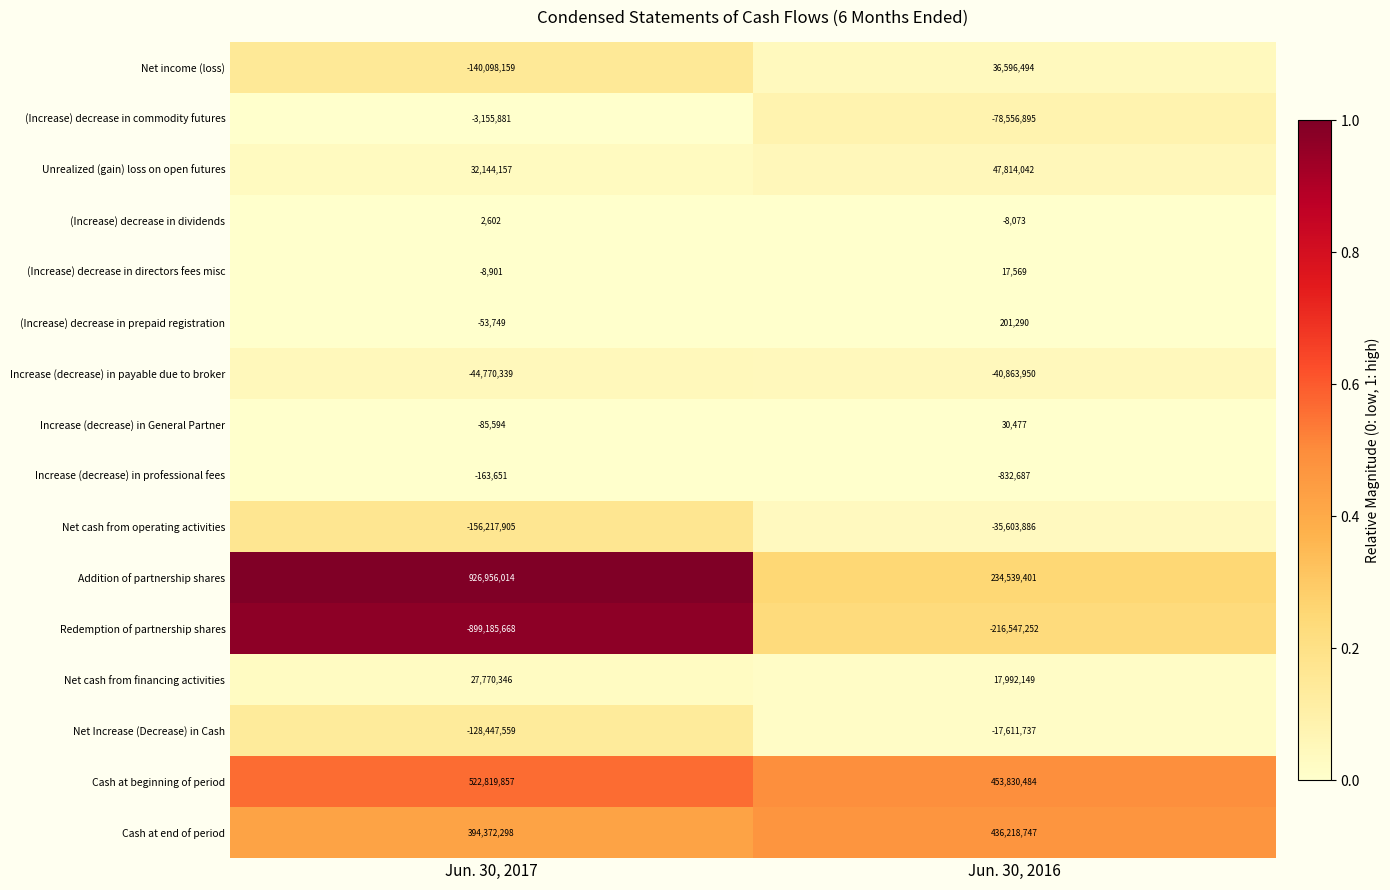

Which series has the widest spread of values?

Addition of partnership shares